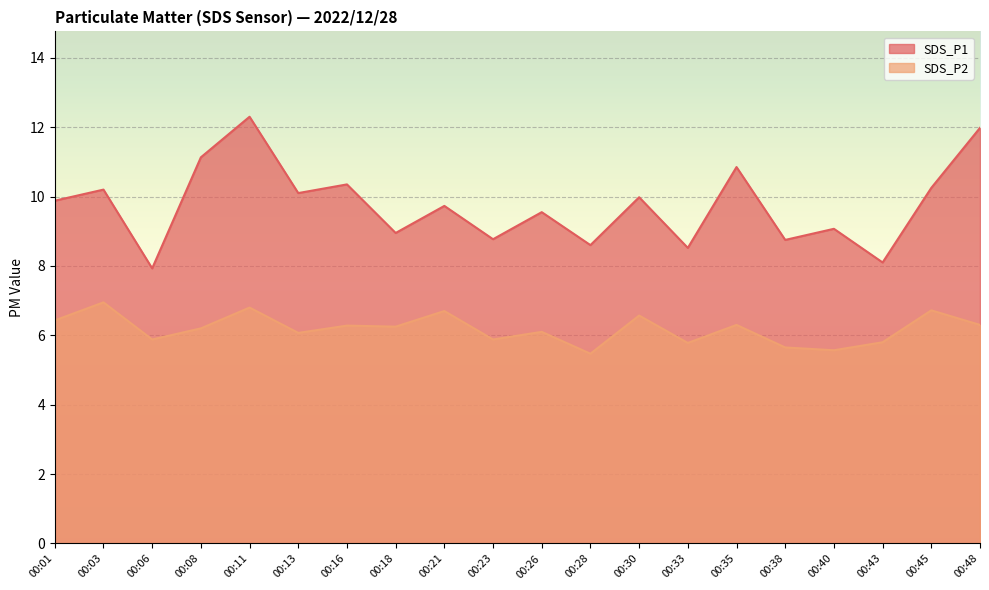

What is the spread (max minus min) of values at 00:26?

3.5